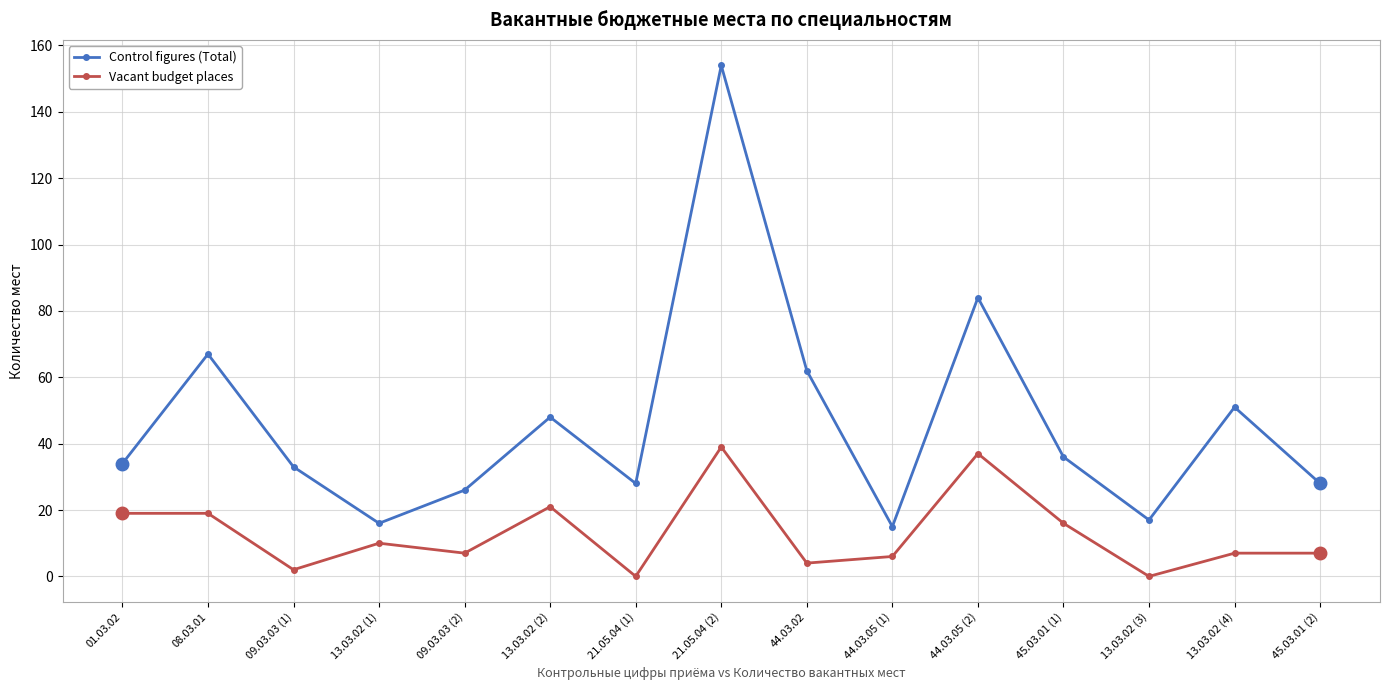

What is the greatest value displayed?

154